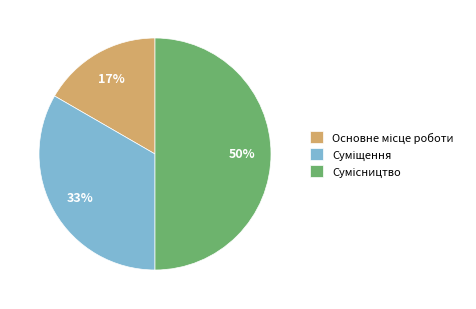

To the nearest percent, what is the difference between the largest and smallest slice percentages?

33%